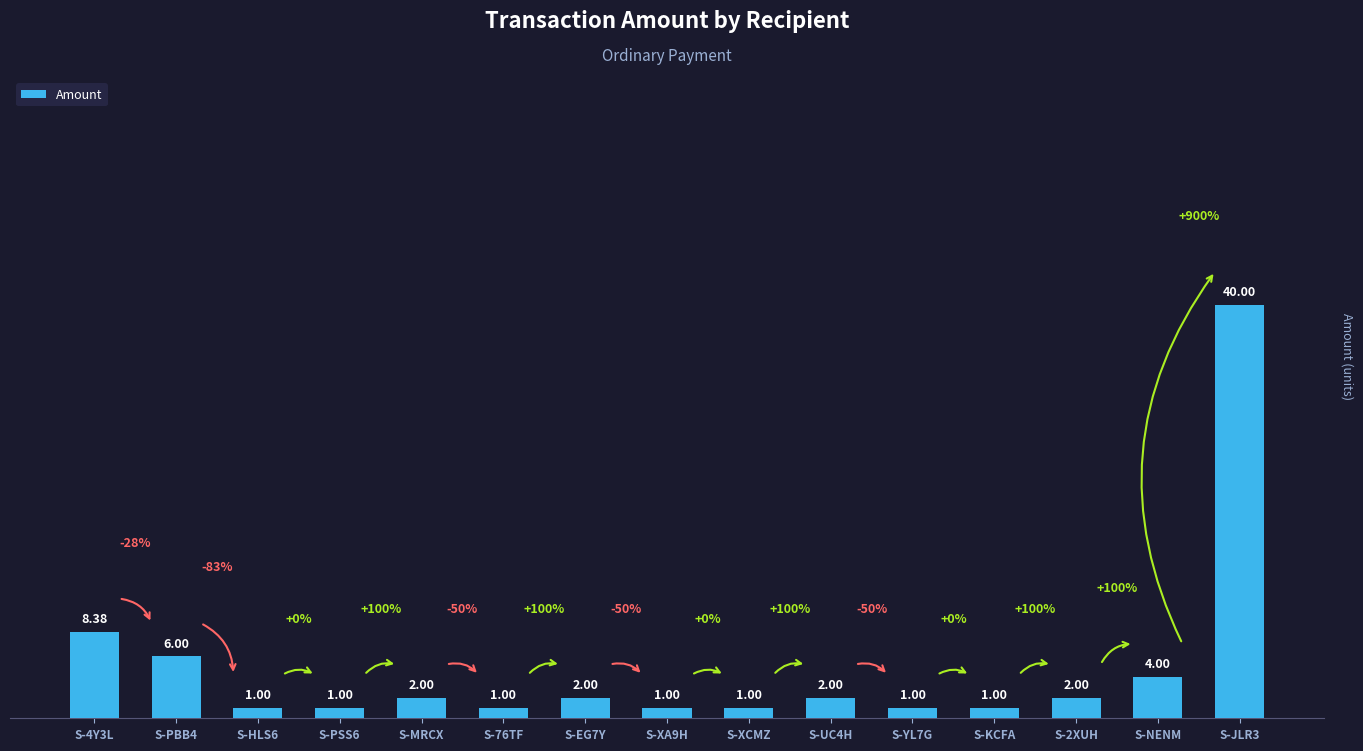

At which label does the data first exceed 2?

S-4Y3L